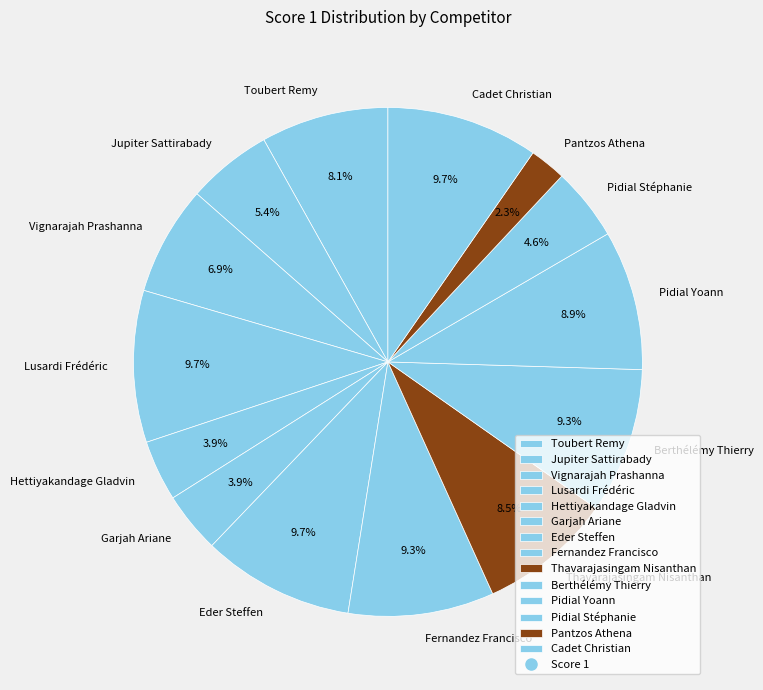

Is the sum of Hettiyakandage Gladvin and Jupiter Sattirabady greater than half?

No